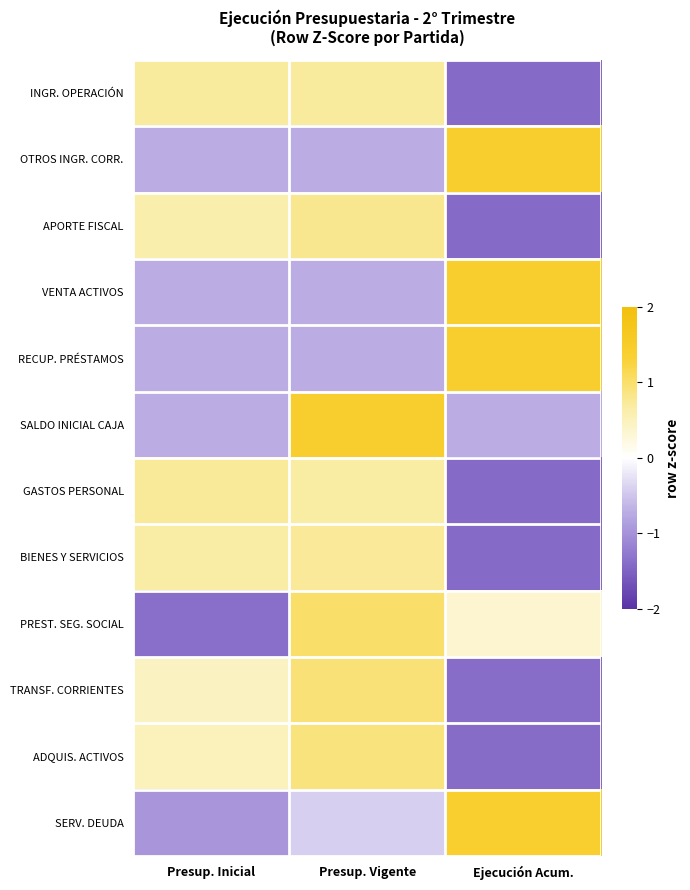

Which has a higher value, Ejecución Acum. or Presup. Vigente?

Presup. Vigente